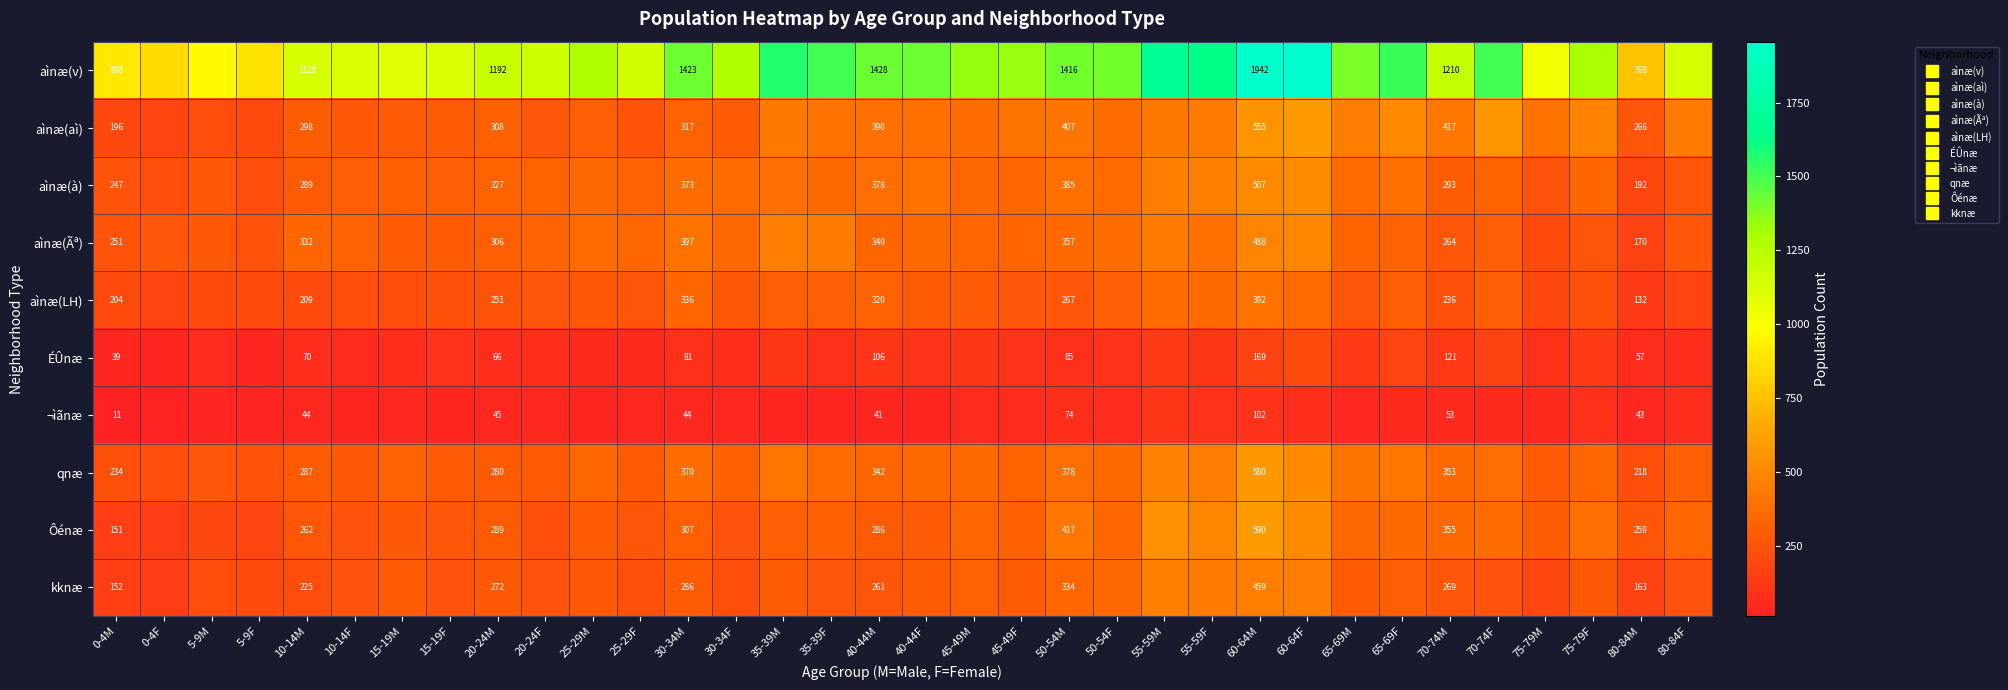

How many series are shown in this chart?

10